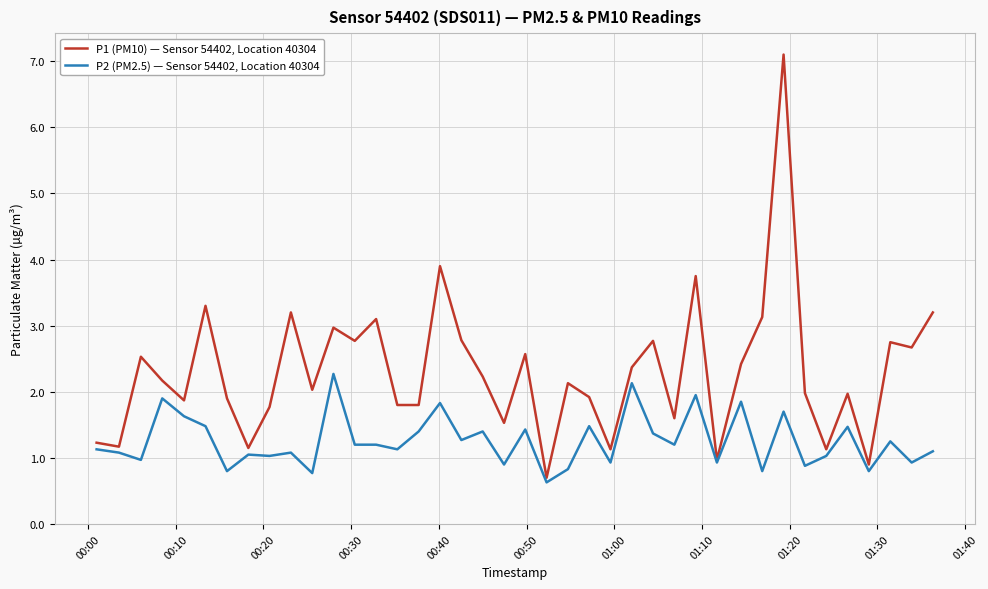

Rank the series by their maximum value, from lowest to highest.

P2 (PM2.5) — Sensor 54402, Location 40304, P1 (PM10) — Sensor 54402, Location 40304